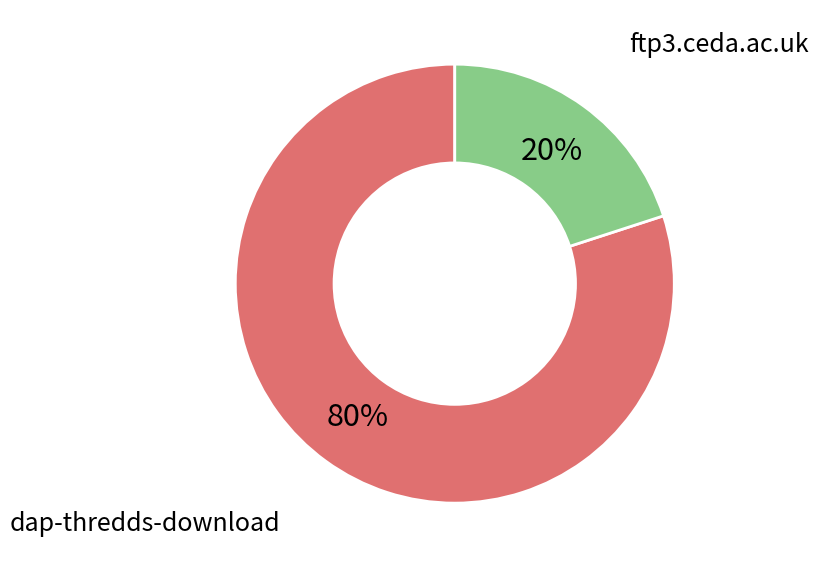

True or false: dap-thredds-download accounts for 71% of the total.

False